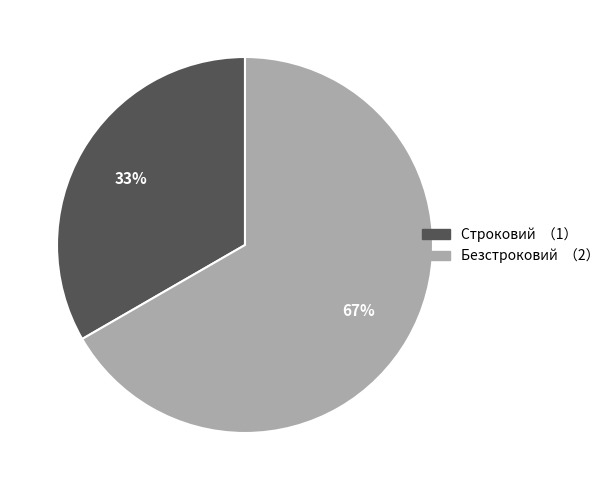

Which has a higher value, Строковий or Безстроковий?

Безстроковий